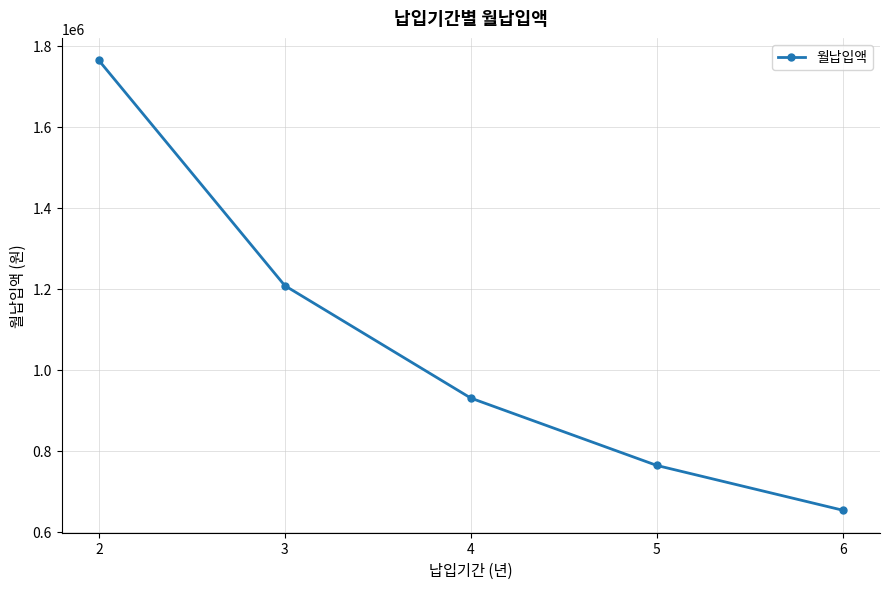

What is the change in value from 2 to 5?

-999779.8